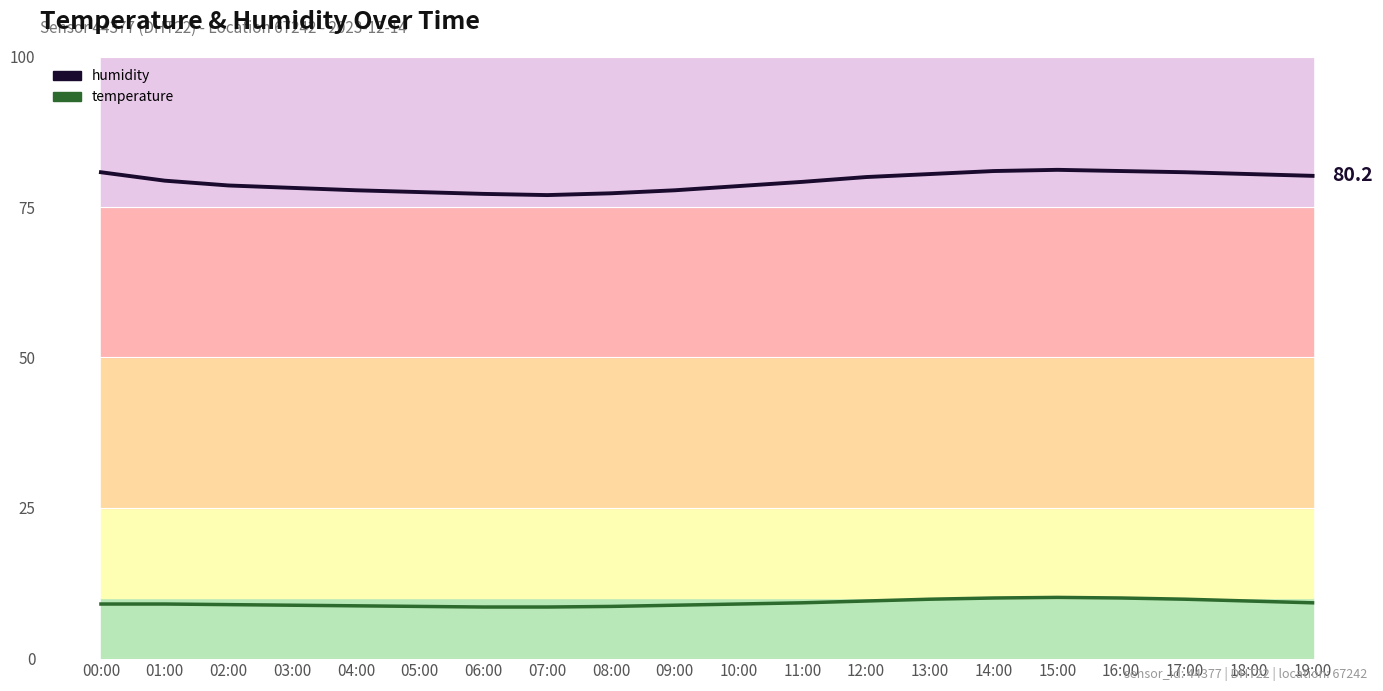

What is the total value across all series at 06:00?

85.7